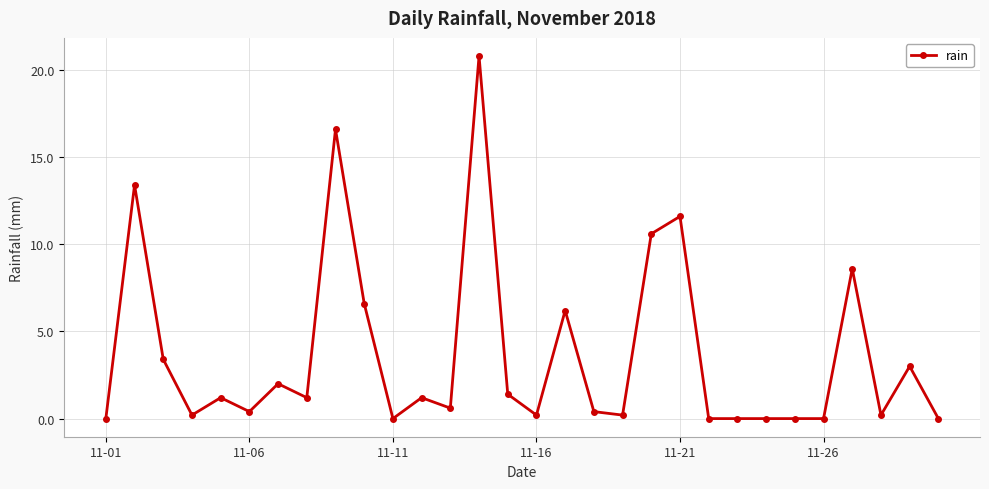

What is the difference between the maximum and minimum values?

20.8